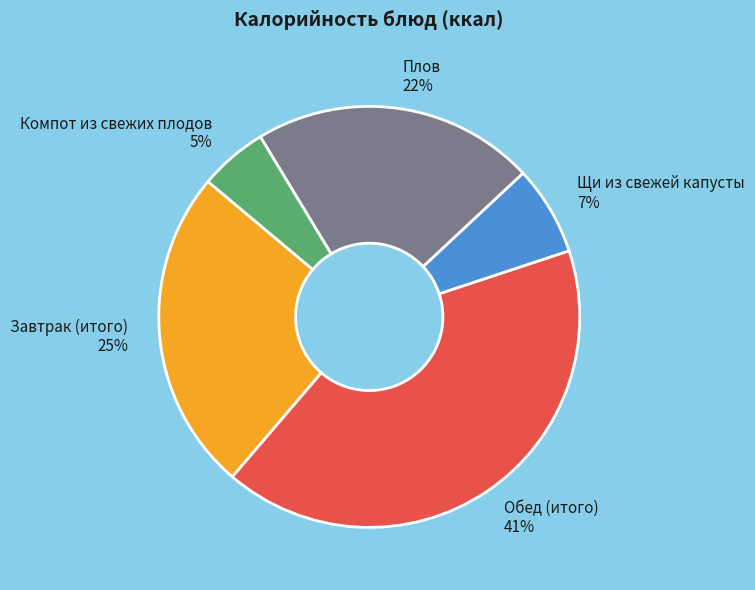

Which slice is the smallest?

Компот из свежих плодов